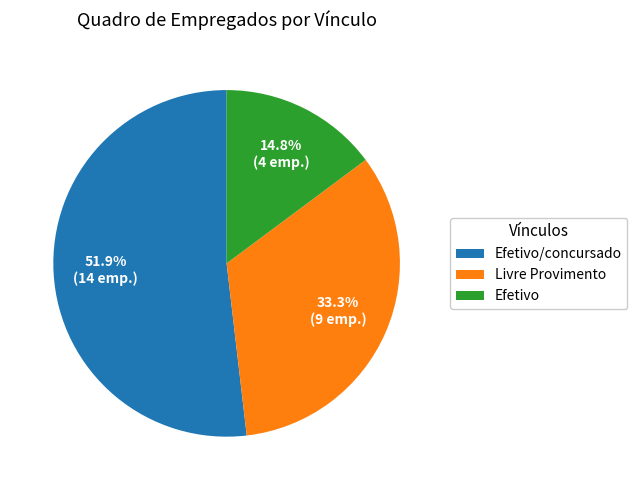

Is there a majority slice in this chart?

Yes